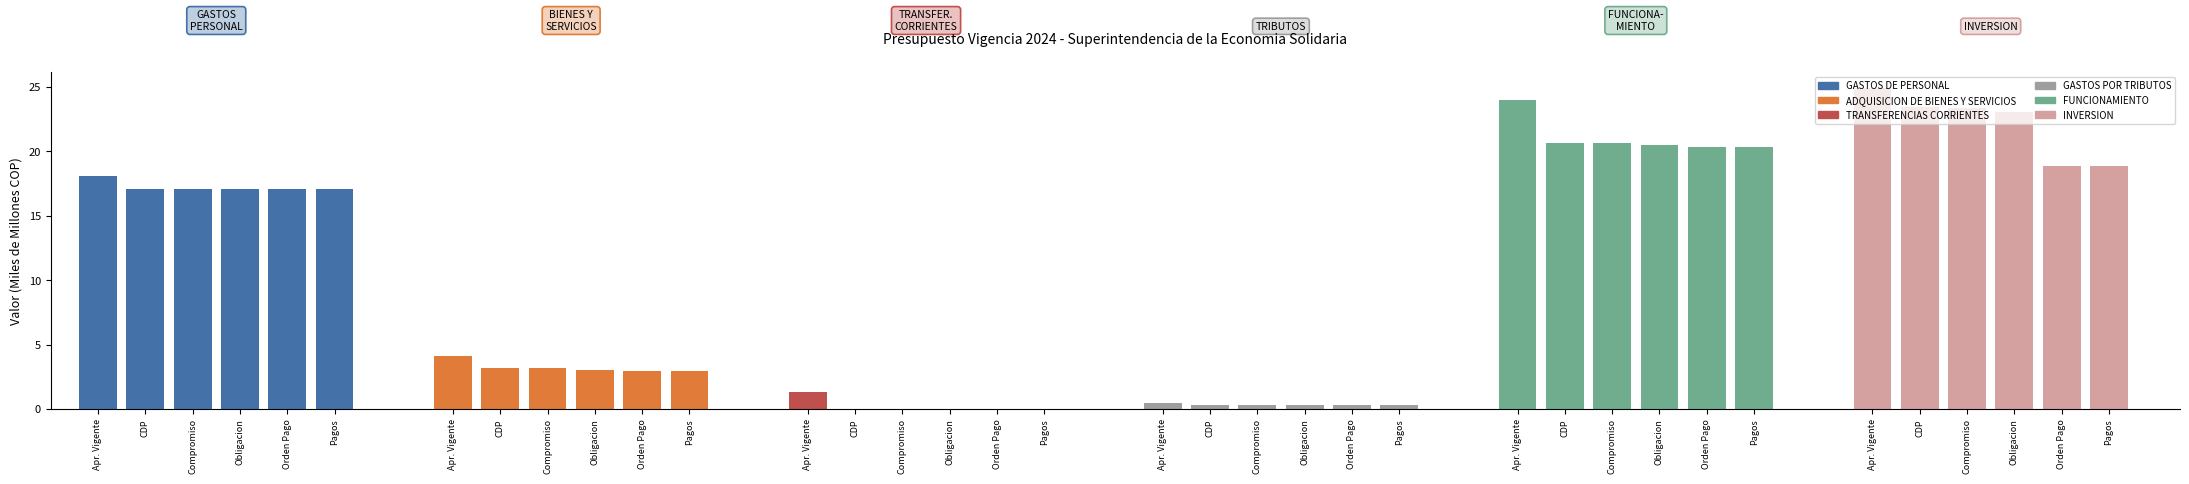

How many distinct data groups are displayed?

1